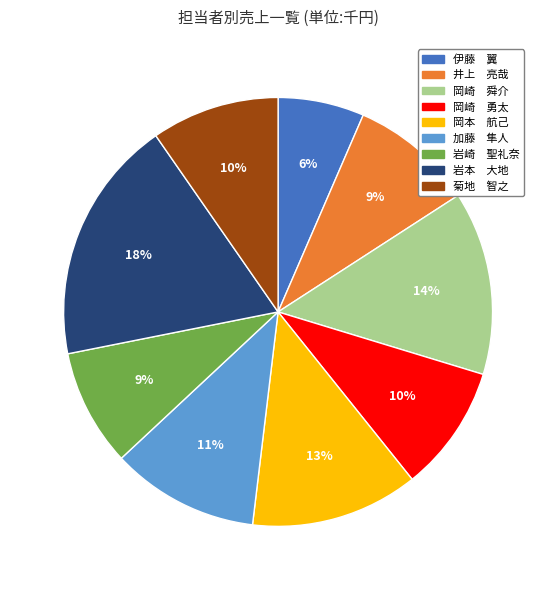

How many slices are in this pie chart?

9